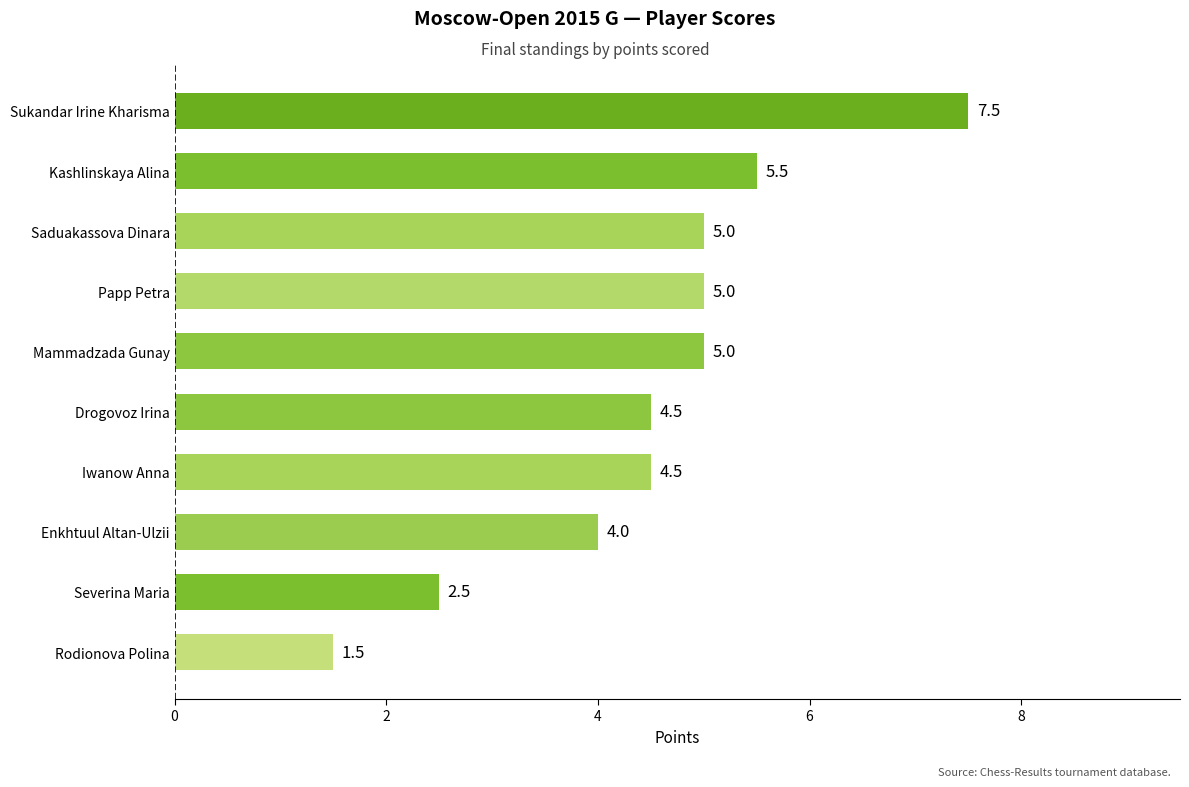

What is the difference between the second highest and second lowest values?

3.0